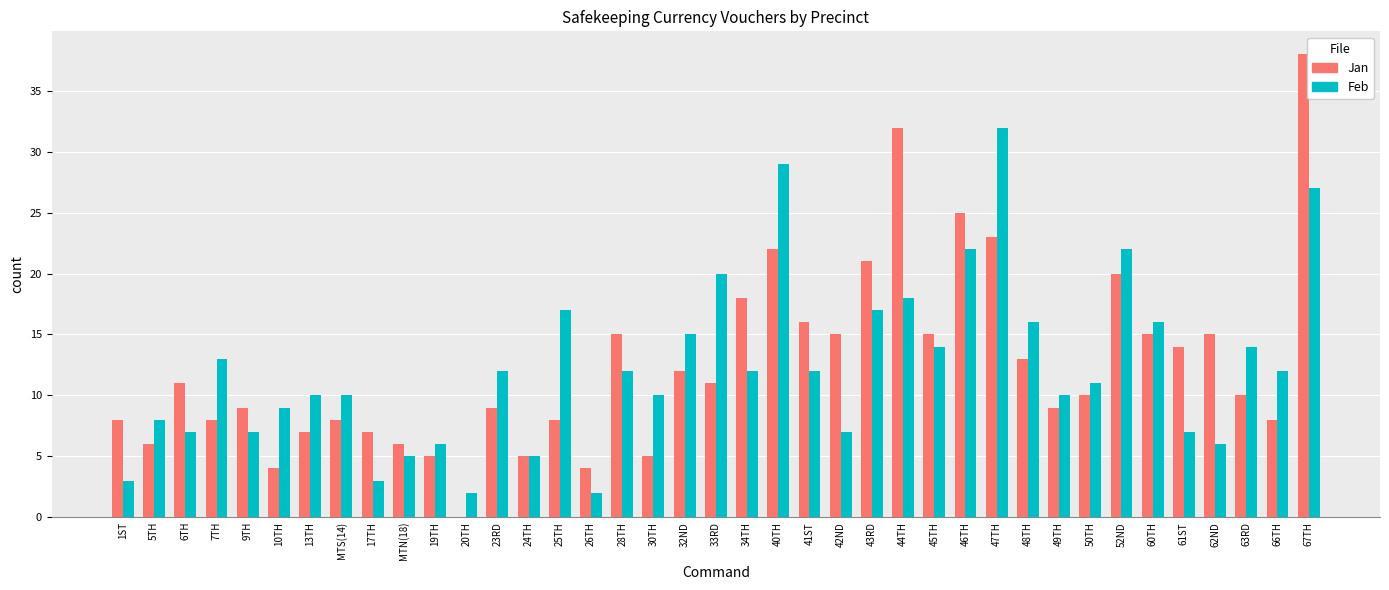

At which category is the sum across all series the highest?

67TH